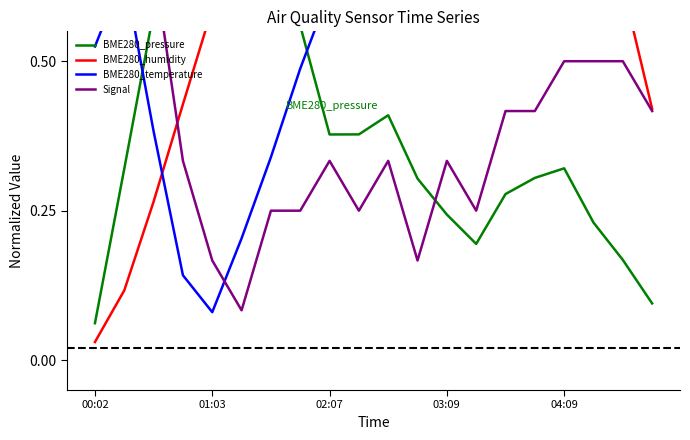

Does the chart display data point markers on the line(s)?

No